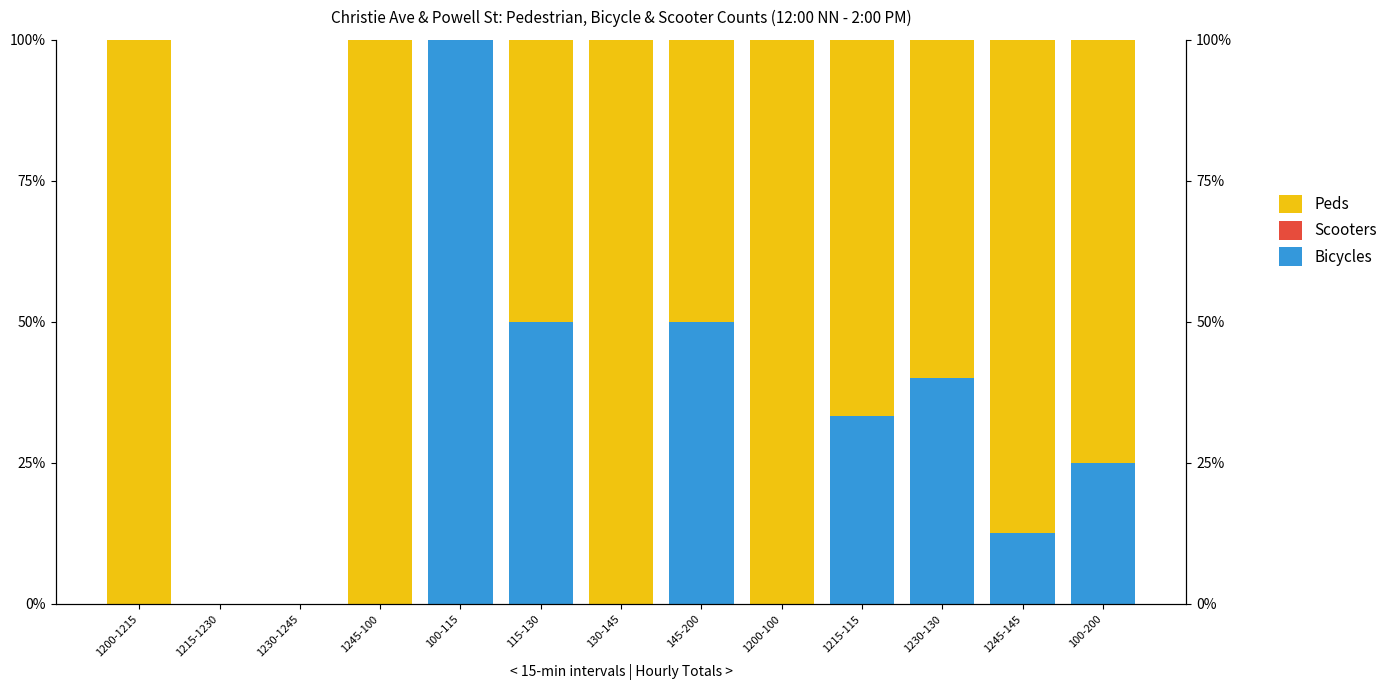

At which category is the sum across all series the highest?

1200-1215